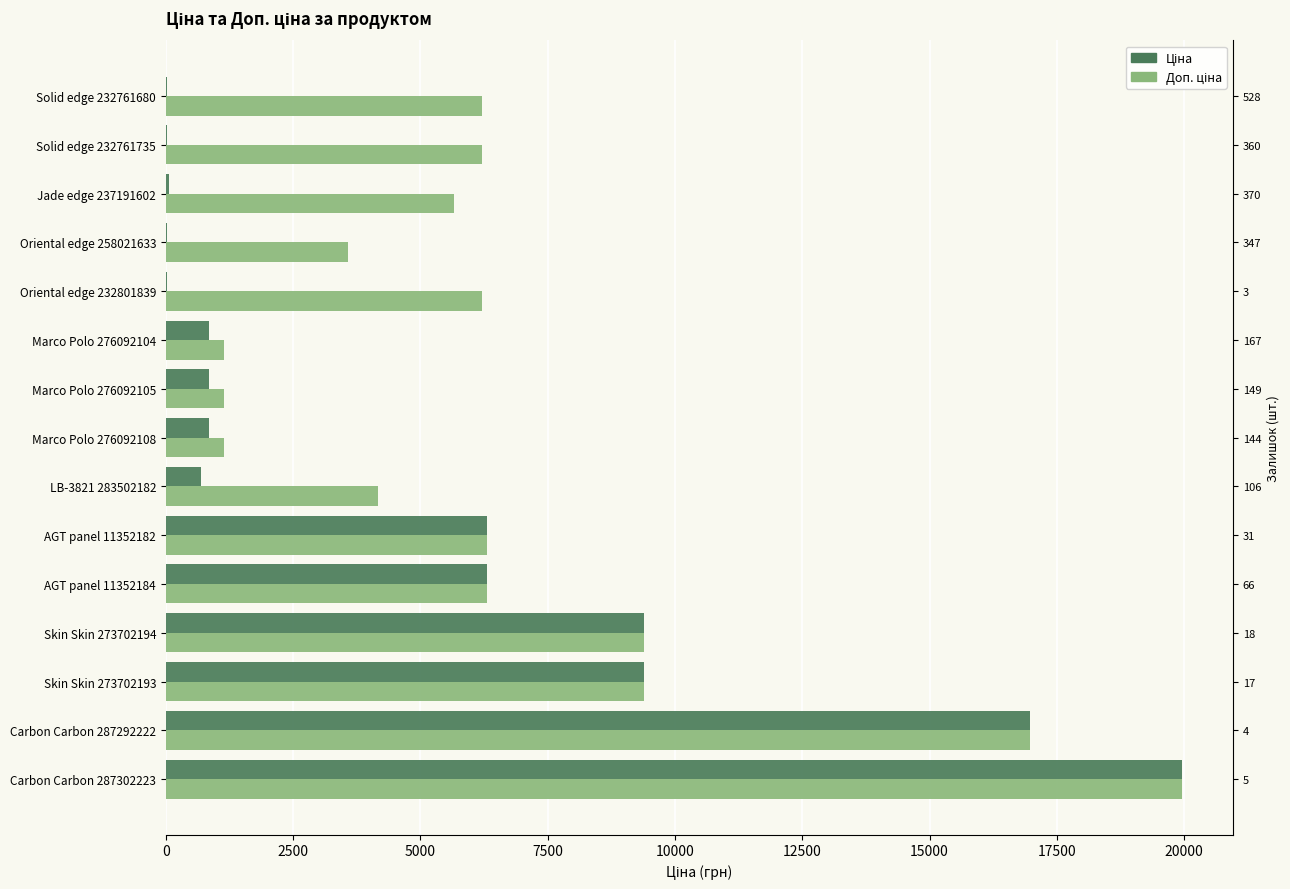

What is the average value of the Доп. ціна series?

6919.4